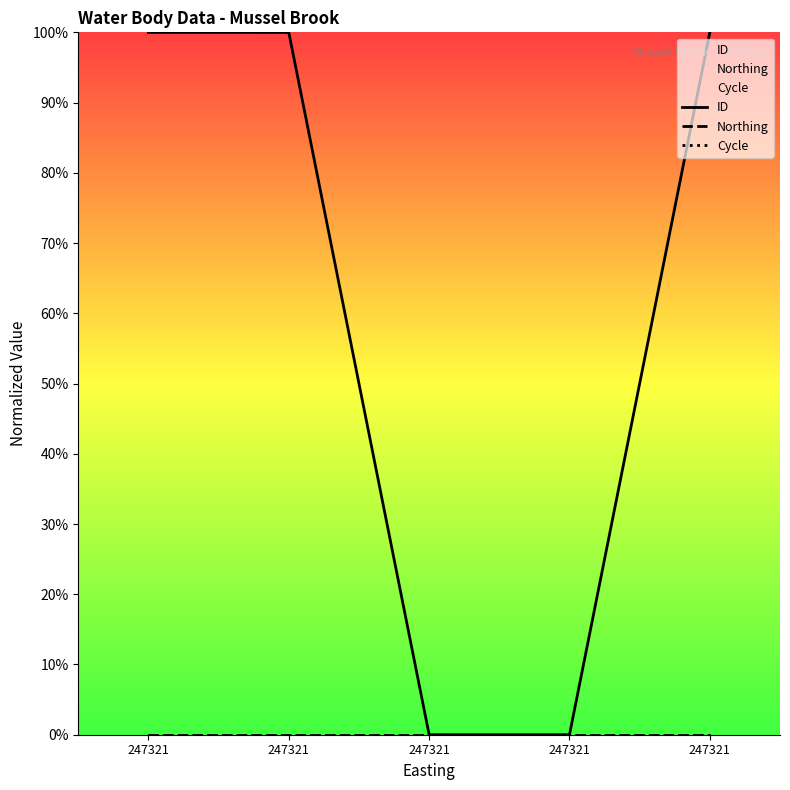

What is the maximum value shown in the chart?

100.0